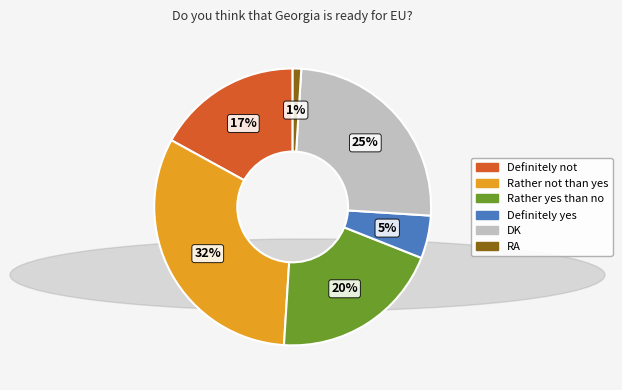

Does any single category account for the majority?

No